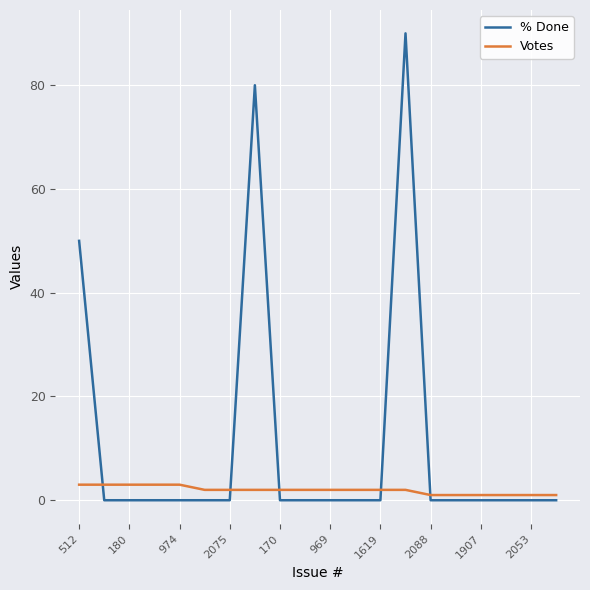

What is the highest value of the Votes series?

3